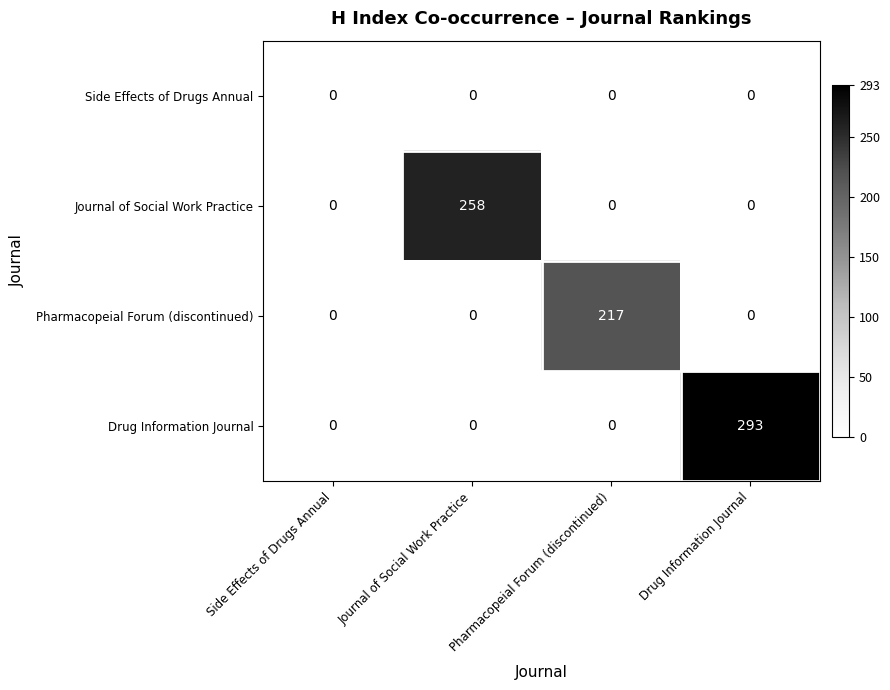

What is the difference between the maximum and second lowest values in the Drug Information Journal series?

293